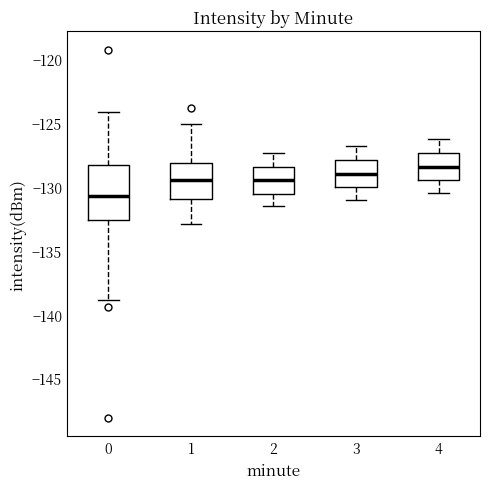

Where does the median line of the box at x = 0 sit on the y-axis? The values are not printed on the chart, so give them approximately, as read against the axis.

-130.5